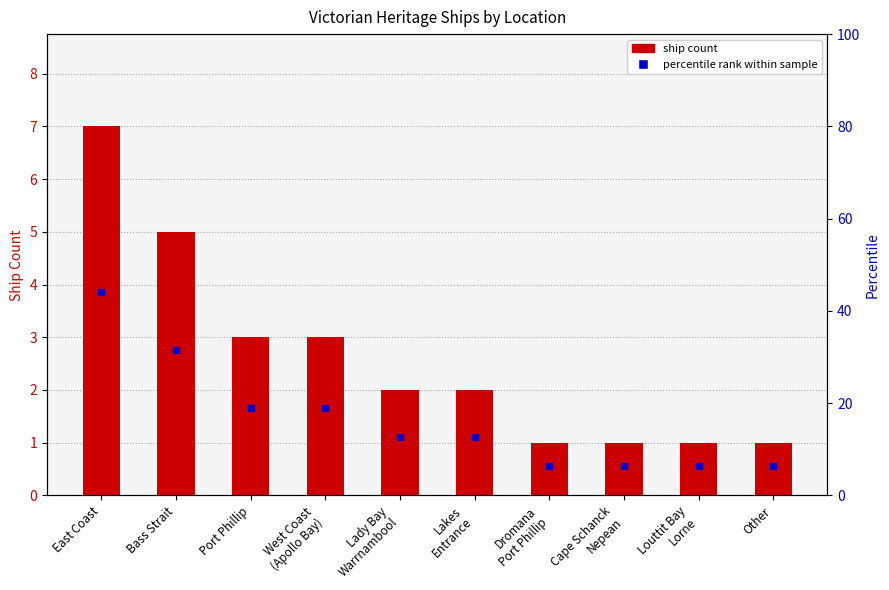

Does the chart contain stacked bars?

No